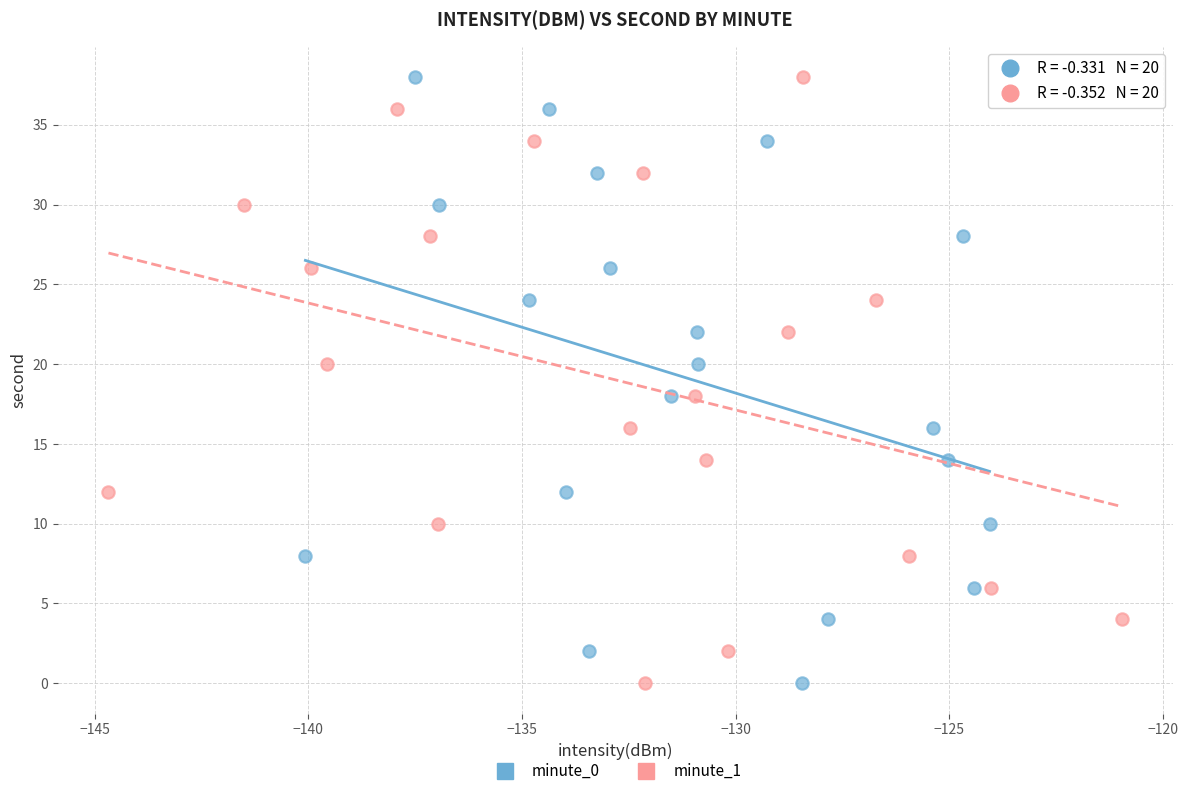

What are all the series names shown in the legend?

minute_0, minute_1